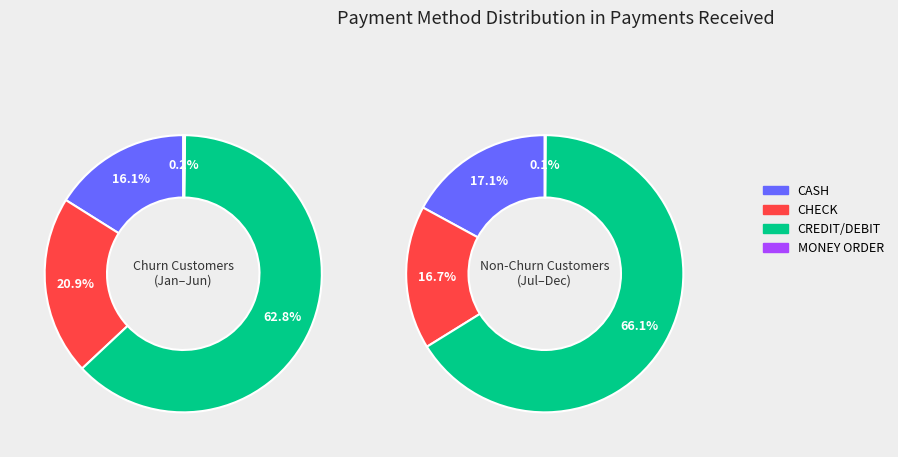

Between 5 and 11, which series saw the biggest shift?

CREDIT/DEBIT